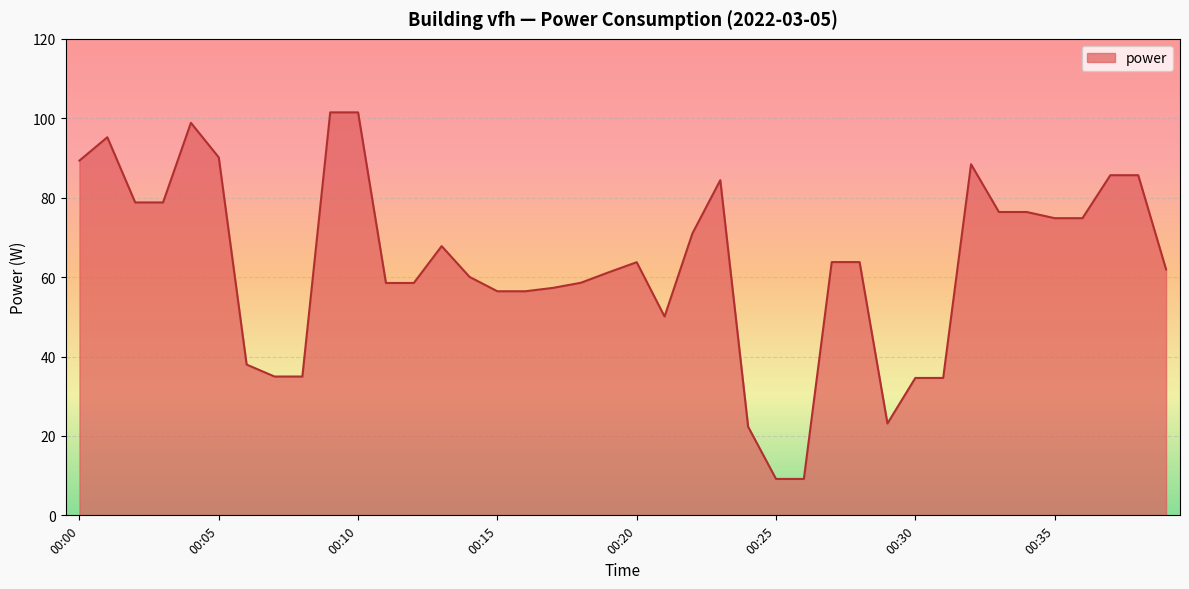

What is the difference between the maximum and minimum values?

92.3